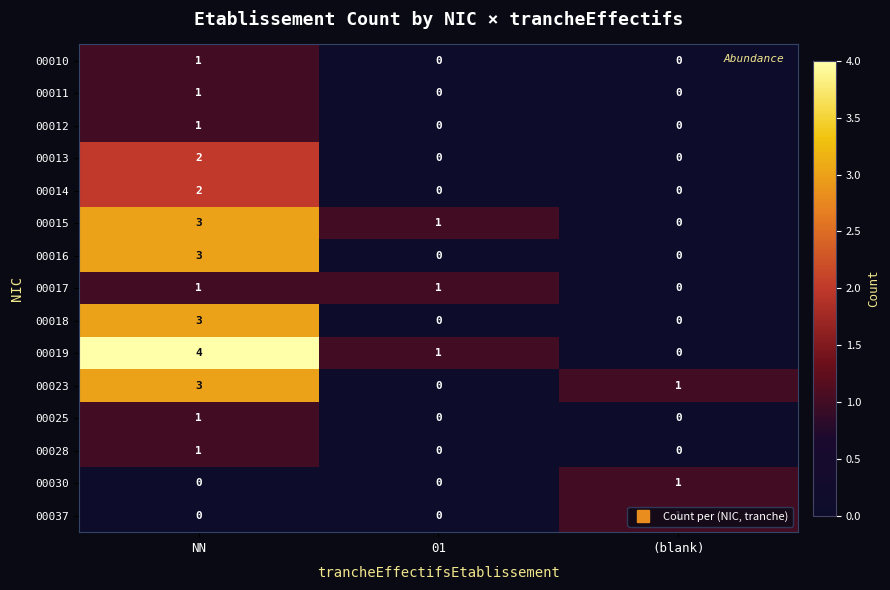

What is the difference between the 00019 values at (blank) and NN?

4